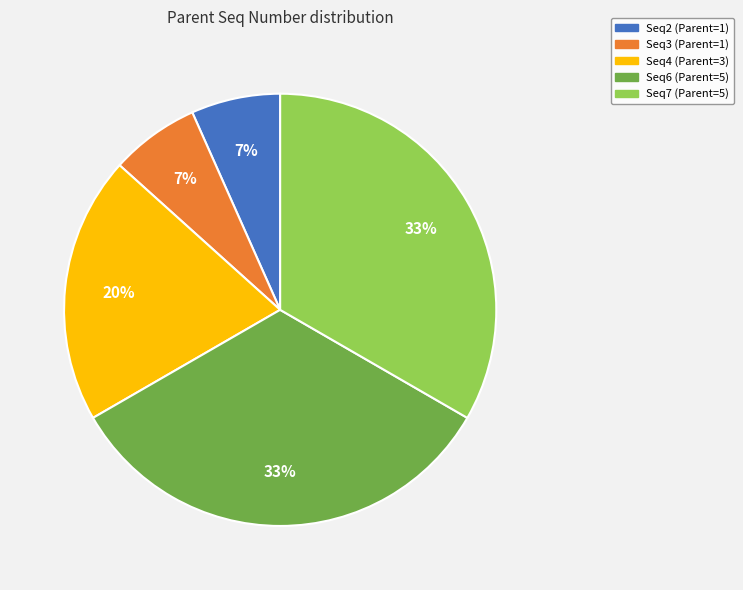

To the nearest percent, what is the average slice percentage?

20%